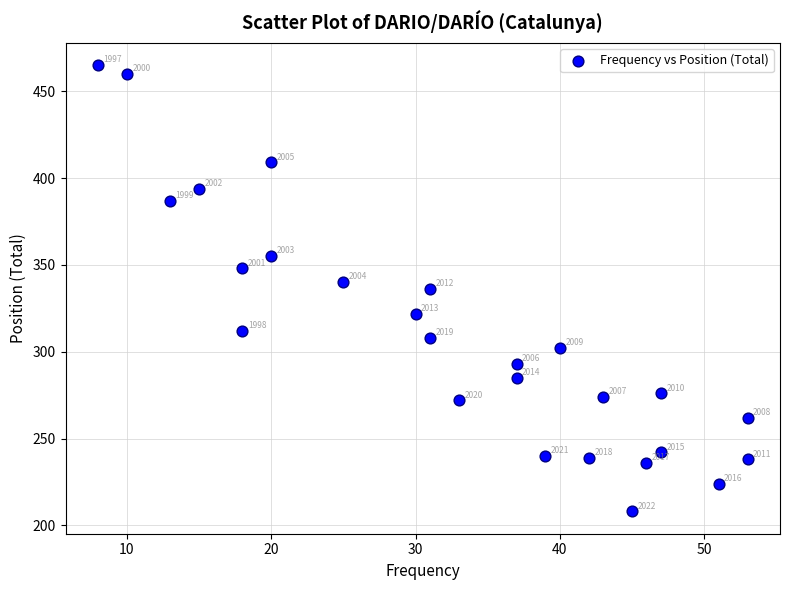

What Y value in the scatter plot is closest to 336?

336